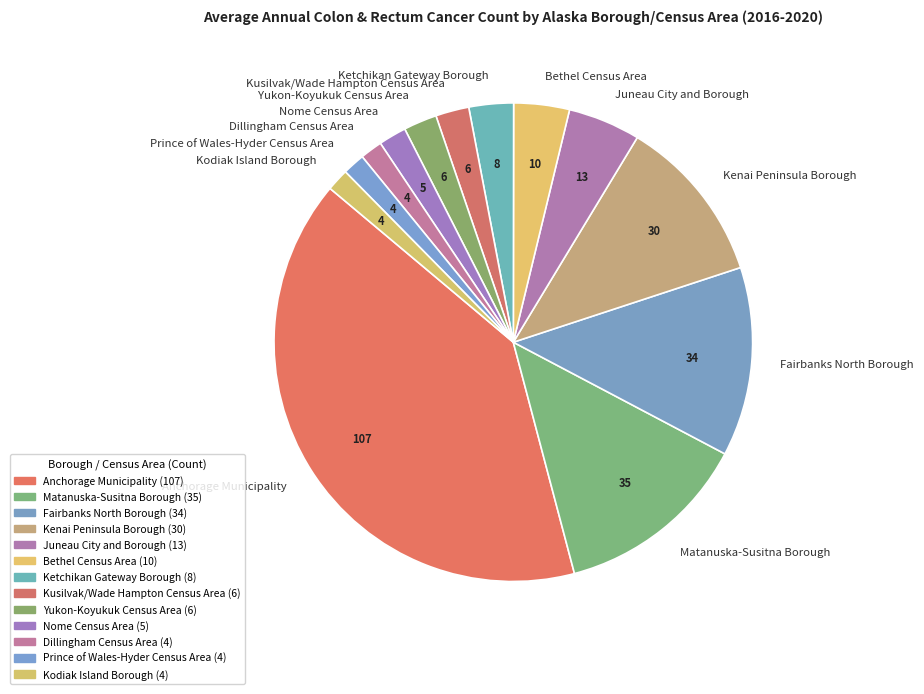

Which has a higher value, Bethel Census Area or Matanuska-Susitna Borough?

Matanuska-Susitna Borough